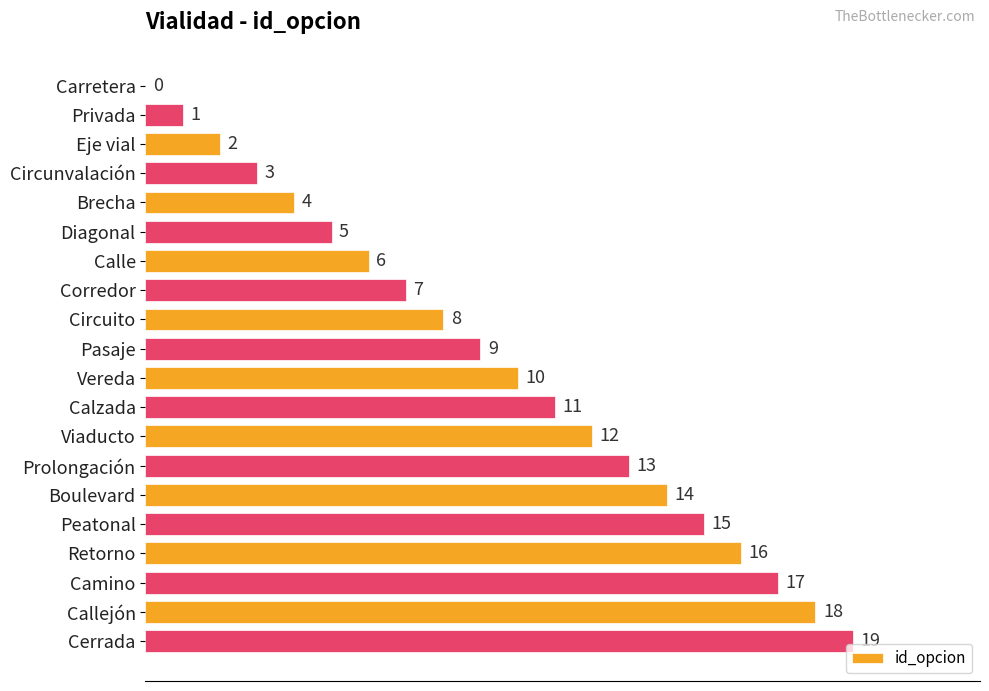

What is the change in value from Calle to Cerrada?

+13